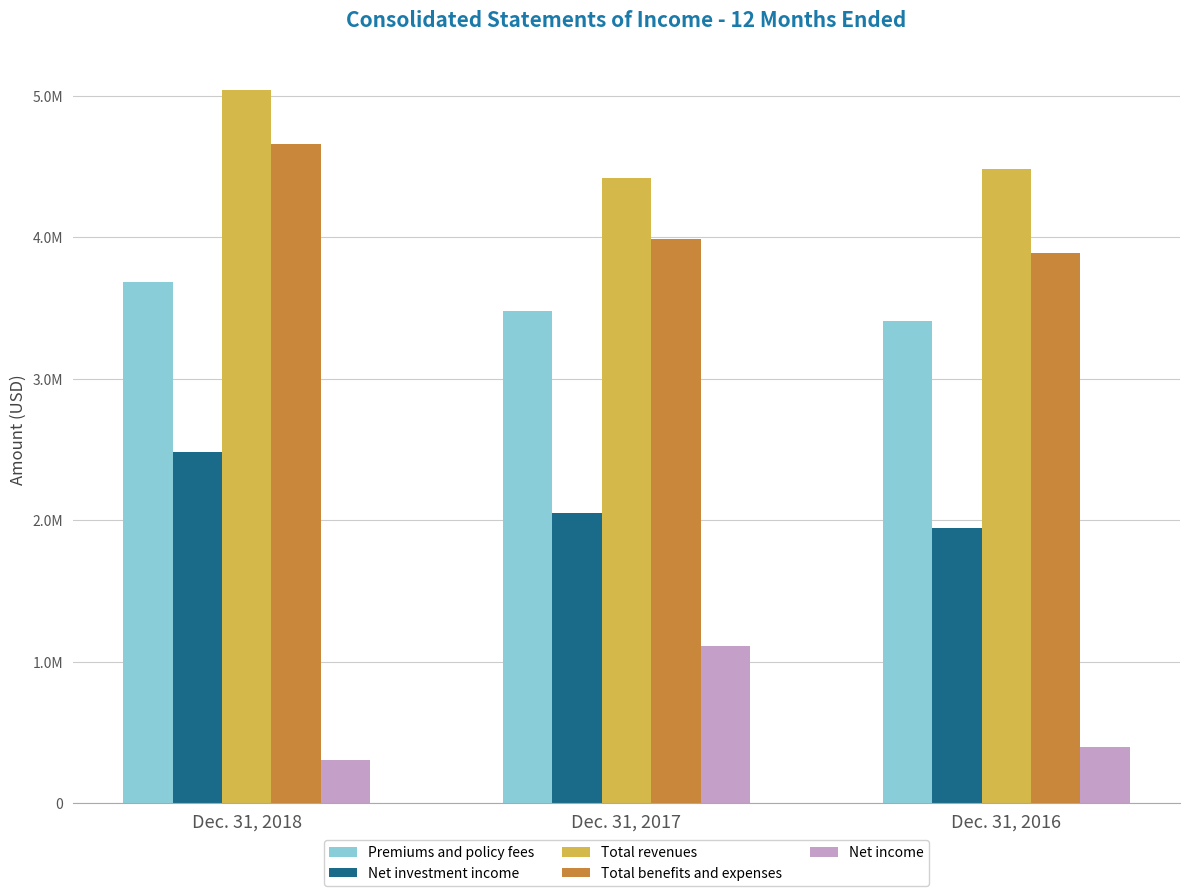

What are all the series names shown in the legend?

Premiums and policy fees, Net investment income, Total revenues, Total benefits and expenses, Net income